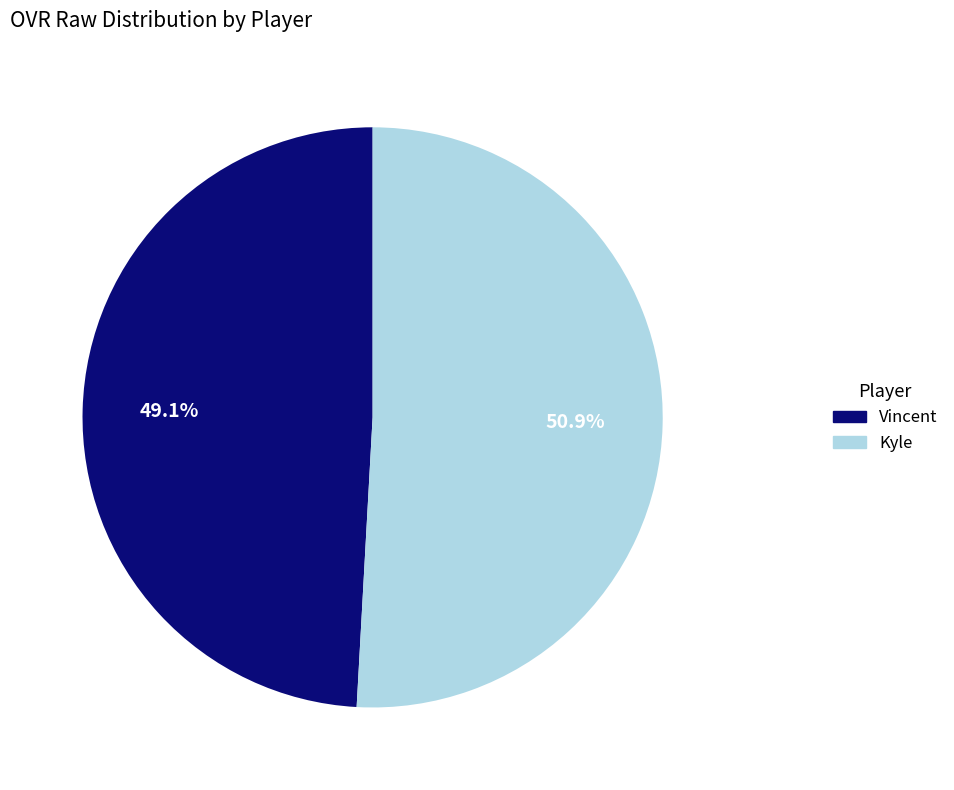

To the nearest percent, what is the average slice percentage?

50%